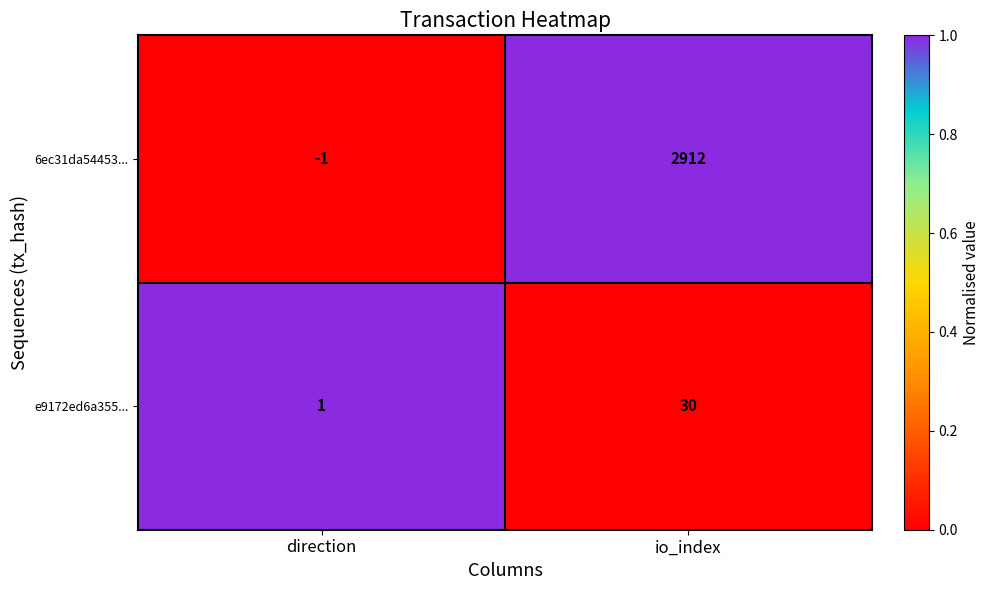

Reading left to right, transcribe all the data shown in this chart.

6ec31da54453...: -1	2912
e9172ed6a355...: 1	30